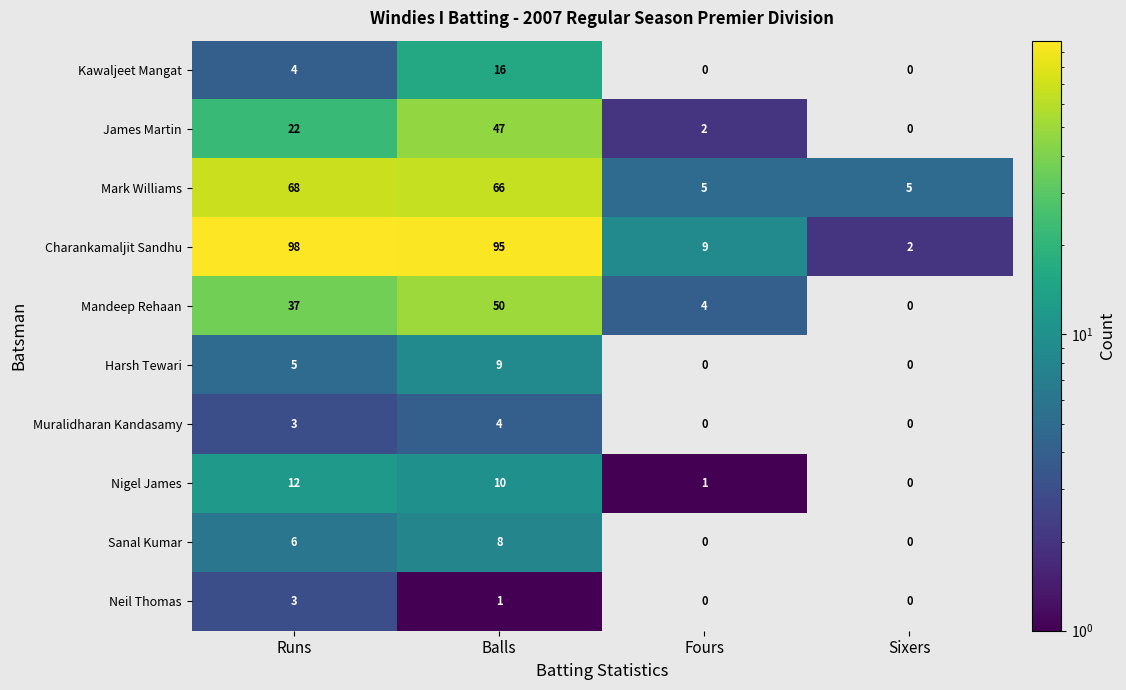

True or false: Mandeep Rehaan has a value of 4 at Fours.

True